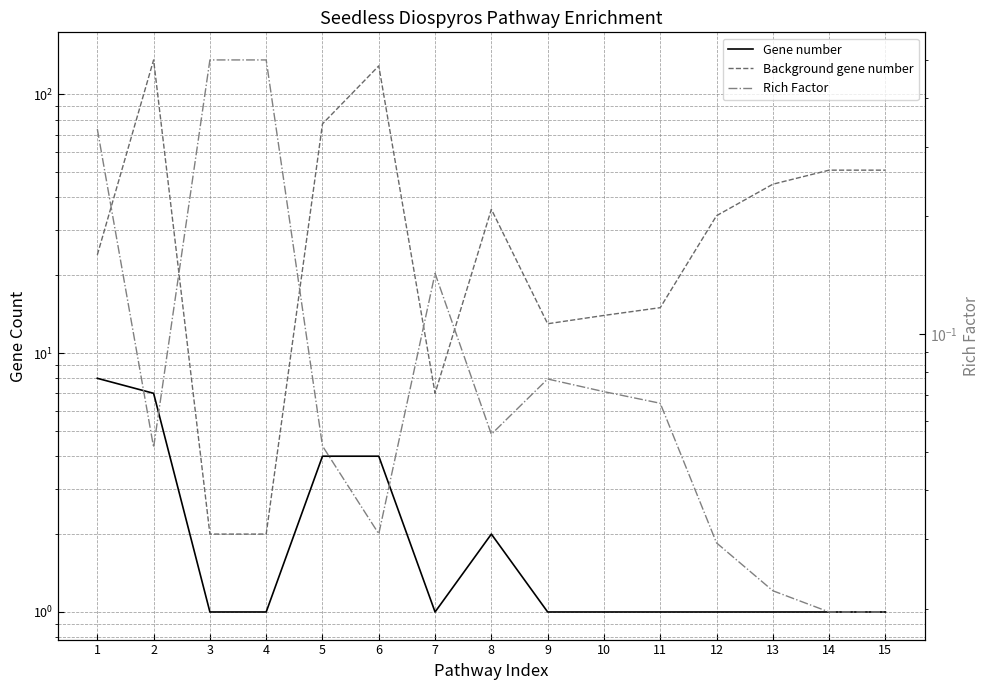

What is the average value of the Rich Factor series?

0.1